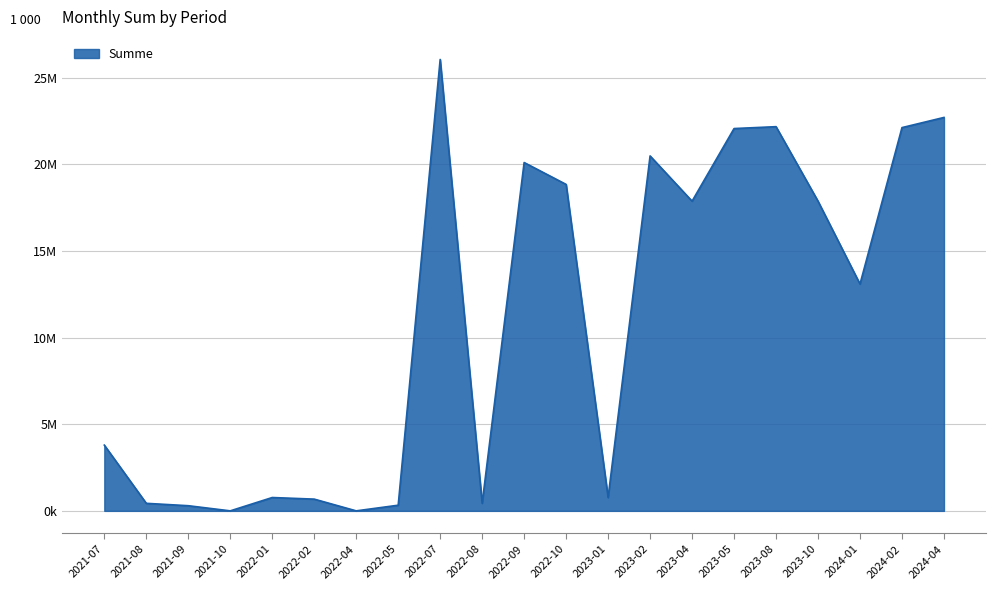

What is the maximum value shown in the chart?

26041895.0